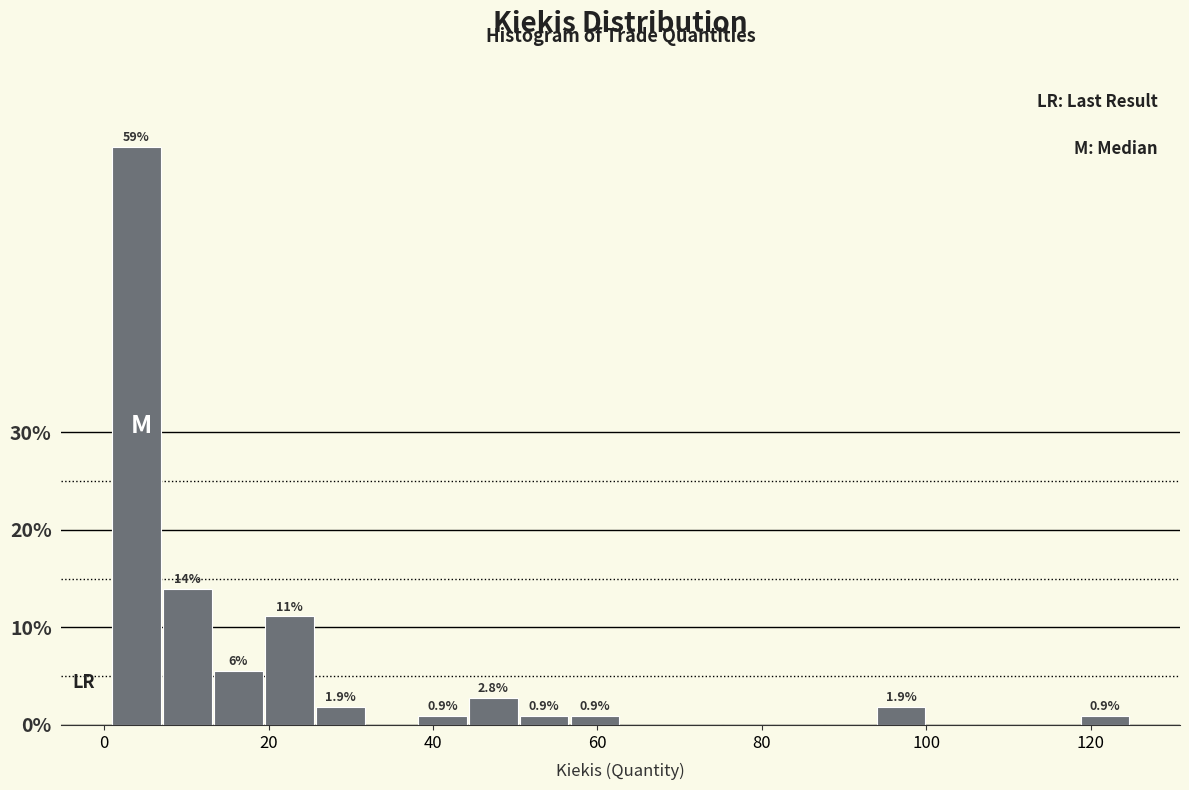

Read against the x-axis, roughly where is the centre of the tallest bar?

4